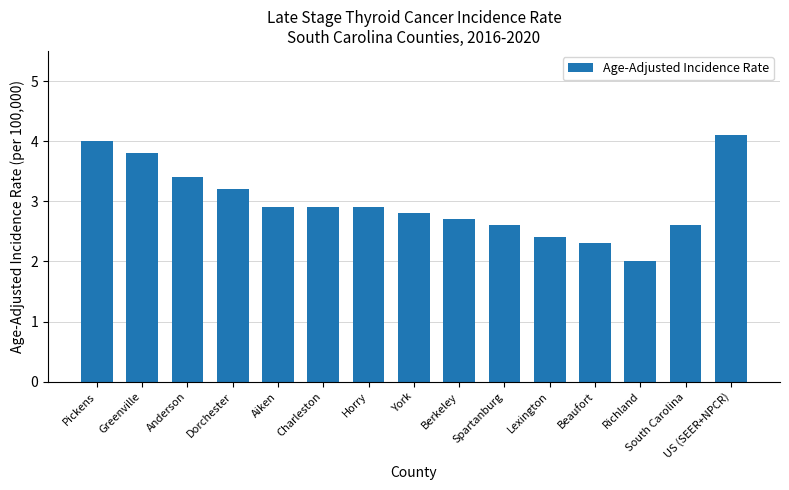

Reading left to right, transcribe all the data shown in this chart.

4.0	3.8	3.4	3.2	2.9	2.9	2.9	2.8	2.7	2.6	2.4	2.3	2.0	2.6	4.1